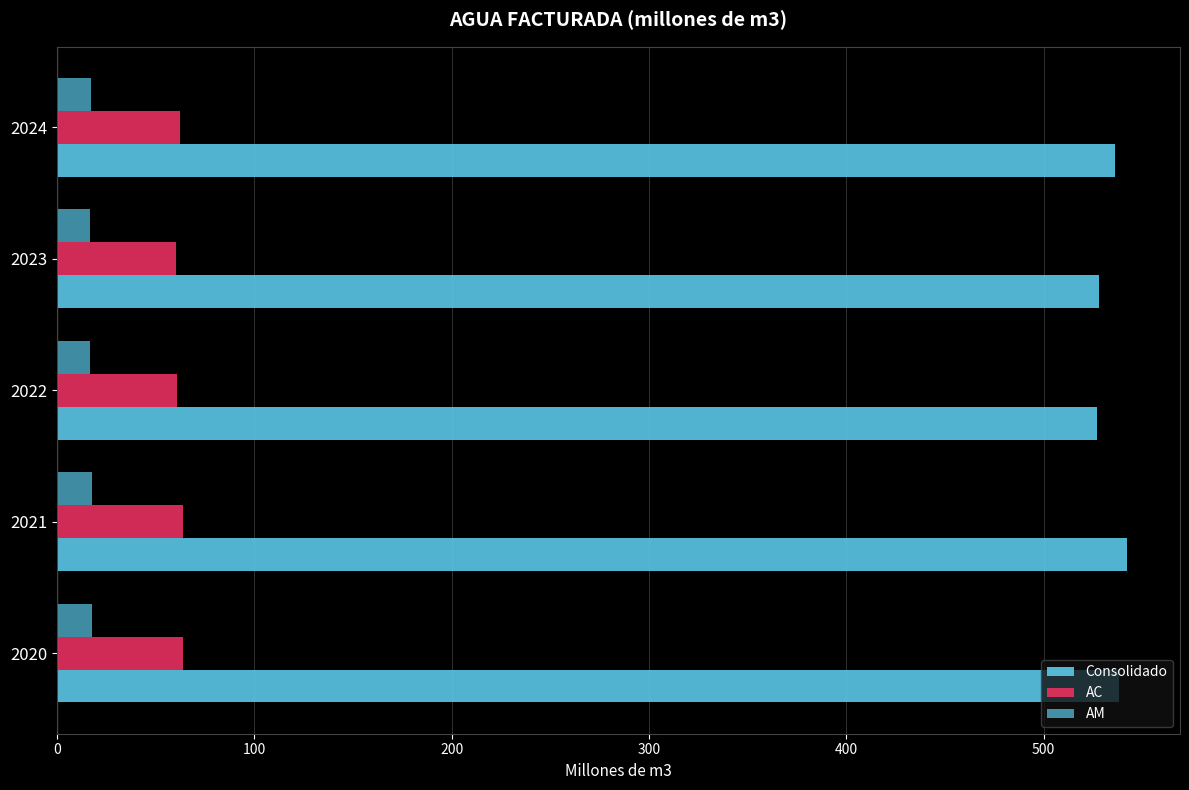

How many values in the AM series exceed 17?

3